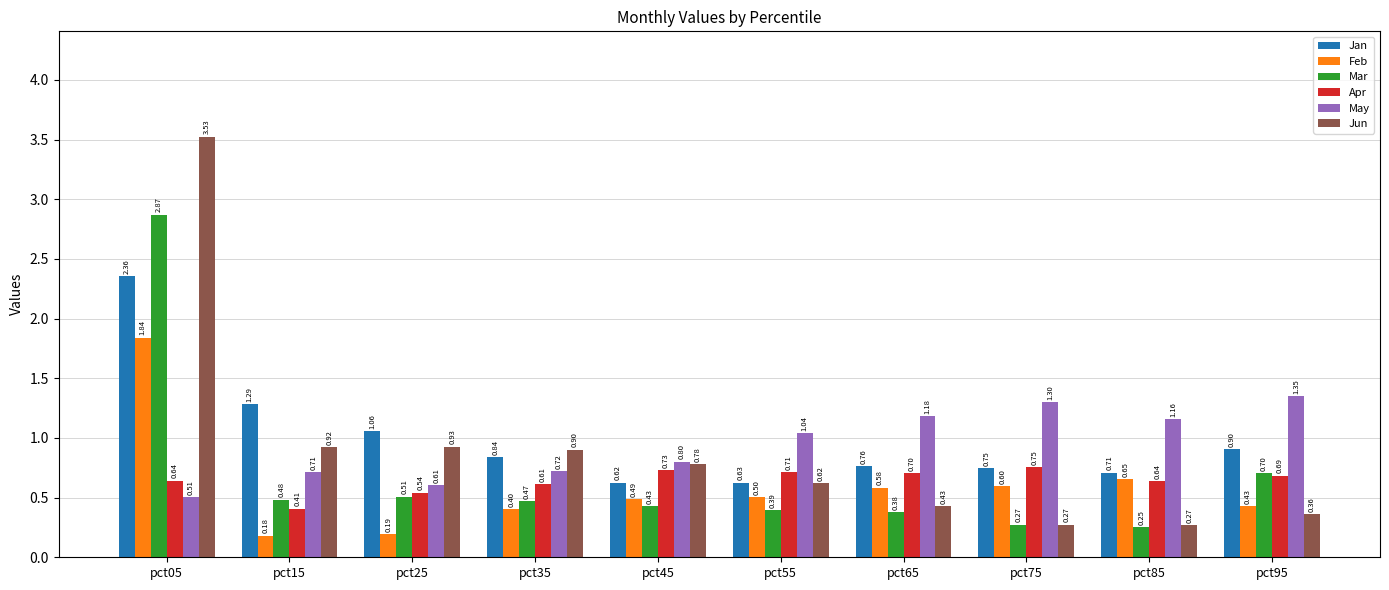

At how many categories does at least one series exceed 2?

1